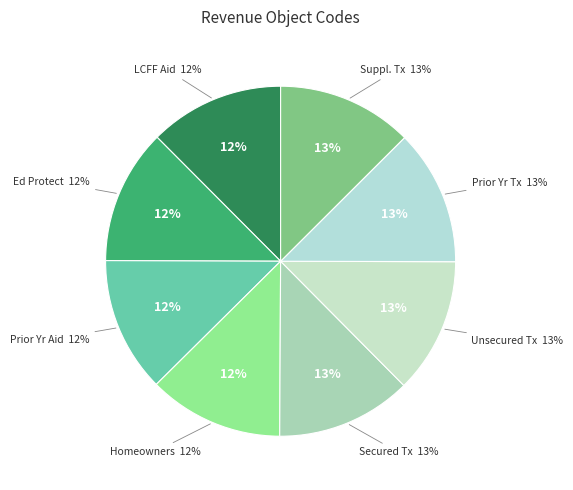

True or false: LCFF/Rev Limit St Aid-PriorYr accounts for 12% of the total.

True